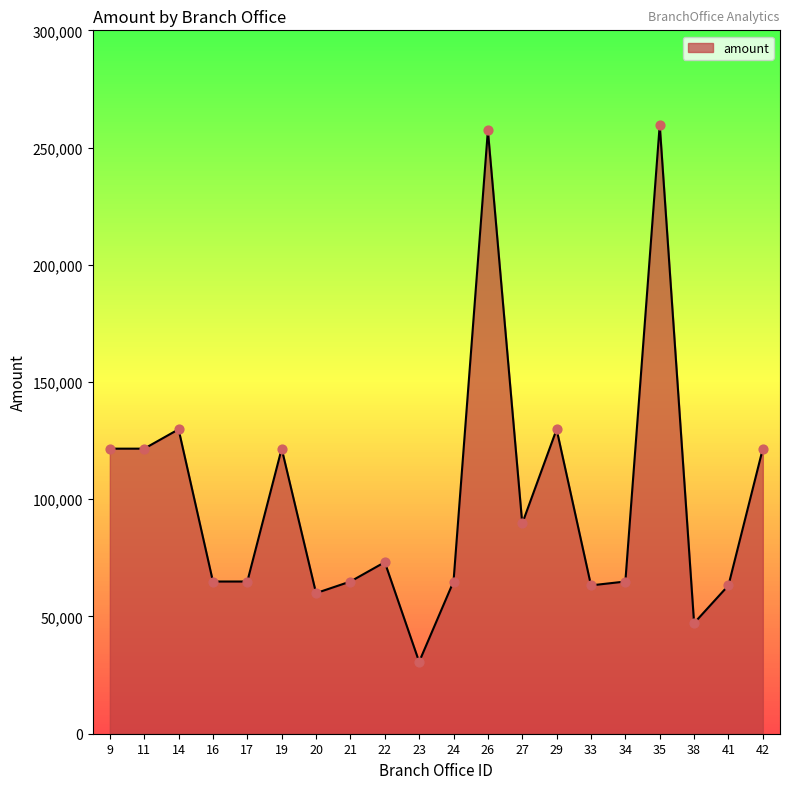

What is the change in value from 9 to 14?

+8250